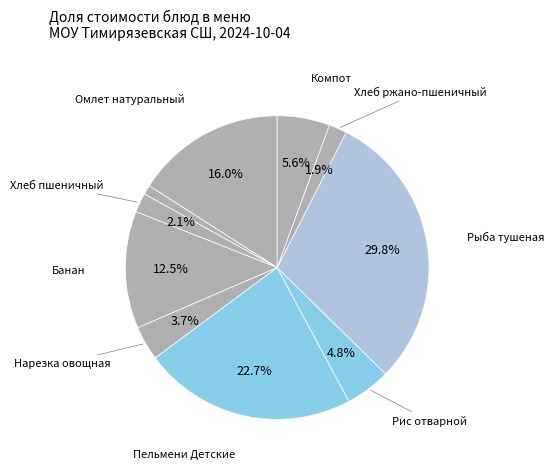

Count the number of slices in the pie.

10